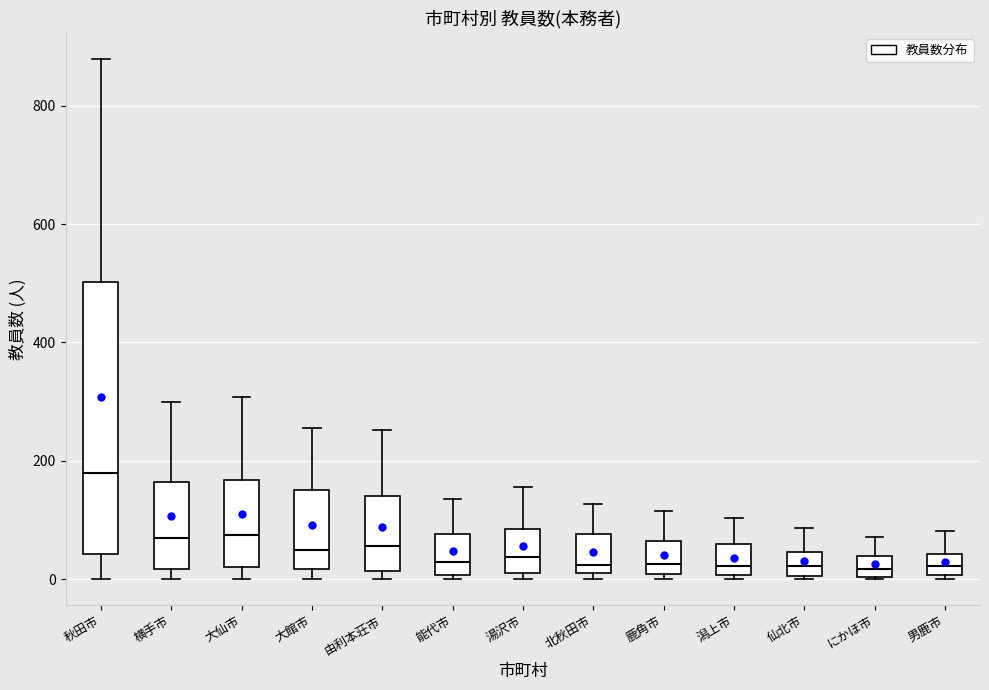

Reading left to right, read every box against the y-axis: the position of its median line, the range the box covers, and the ends of its whiskers. The values are not printed on the chart, so give them approximately, as read against the axis.

秋田市: median 180, box 40 to 500, whiskers 0 to 880
横手市: median 60, box 20 to 160, whiskers 0 to 300
大仙市: median 80, box 20 to 160, whiskers 0 to 300
大館市: median 60, box 20 to 160, whiskers 0 to 260
由利本荘市: median 60, box 20 to 140, whiskers 0 to 260
能代市: median 20, box 0 to 80, whiskers 0 (just below the box's lower edge) to 140
湯沢市: median 40, box 20 to 80, whiskers 0 to 160
北秋田市: median 20 (just above the box's lower edge), box 20 to 80, whiskers 0 to 120
鹿角市: median 20, box 0 to 60, whiskers 0 (just below the box's lower edge) to 120
潟上市: median 20, box 0 to 60, whiskers 0 (just below the box's lower edge) to 100
仙北市: median 20, box 0 to 40, whiskers 0 to 80
にかほ市: median 20, box 0 to 40, whiskers 0 to 80
男鹿市: median 20, box 0 to 40, whiskers 0 (just below the box's lower edge) to 80